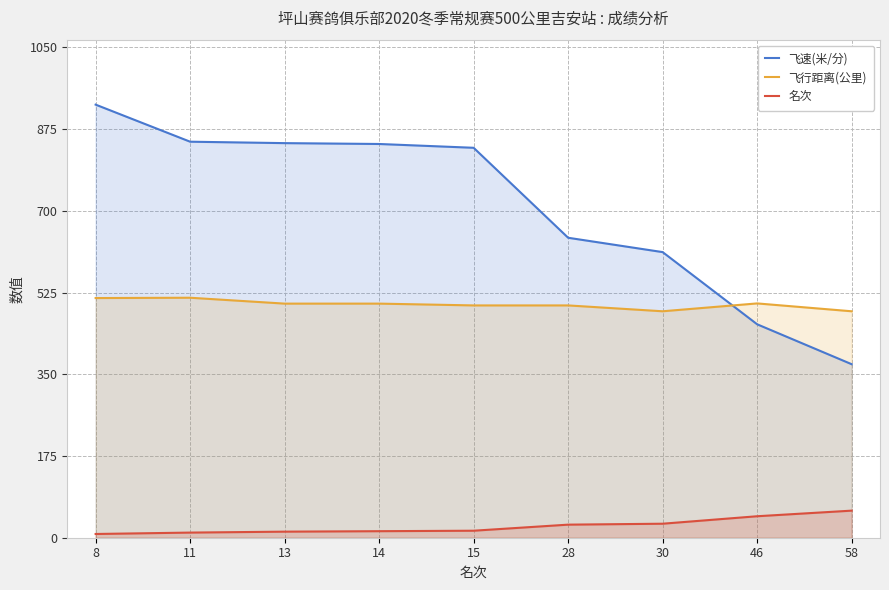

At which category is the sum across all series the highest?

8